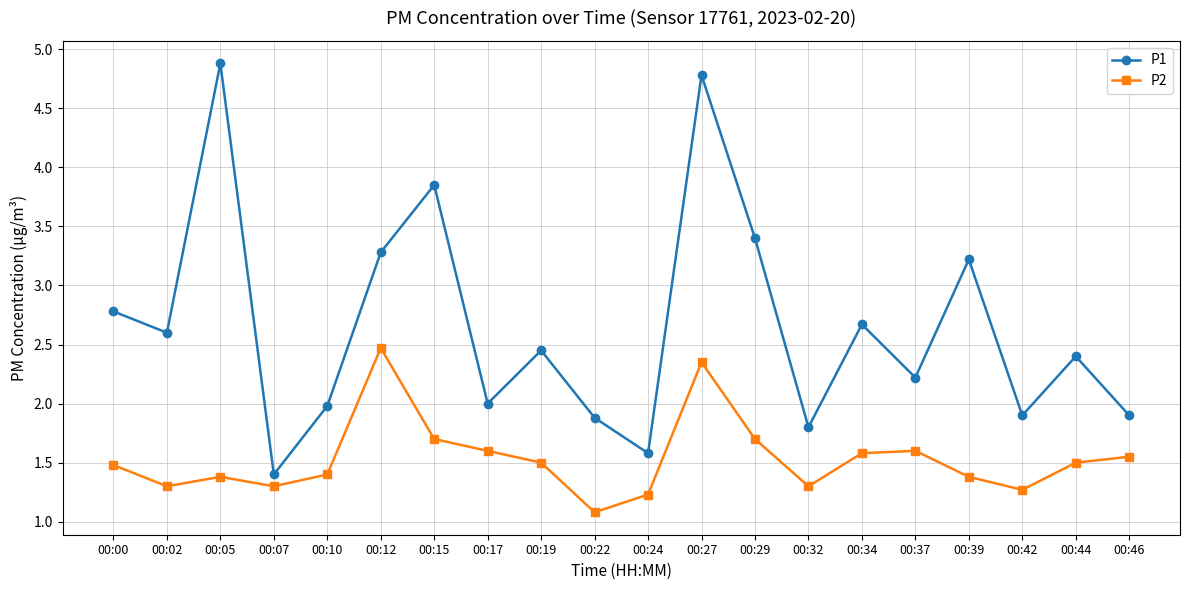

True or false: P1 and P2 intersect in this chart.

False